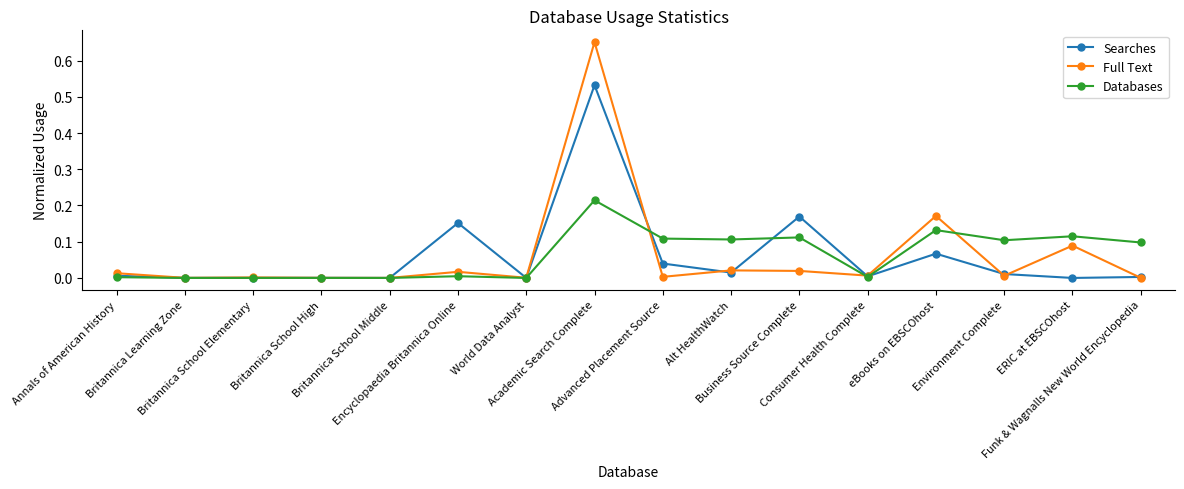

Which series has the largest range (max minus min)?

Full Text